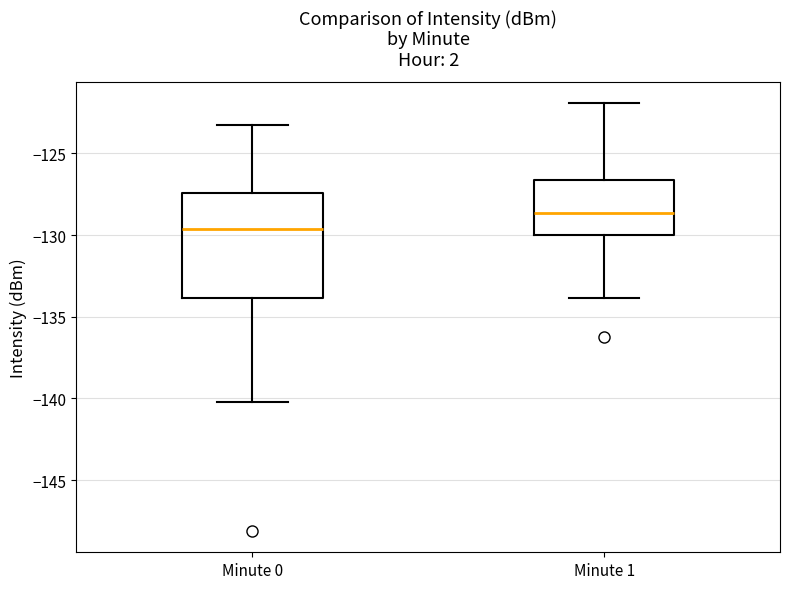

Comparing the boxes themselves (not the whiskers), which one is the tallest?

Minute 0